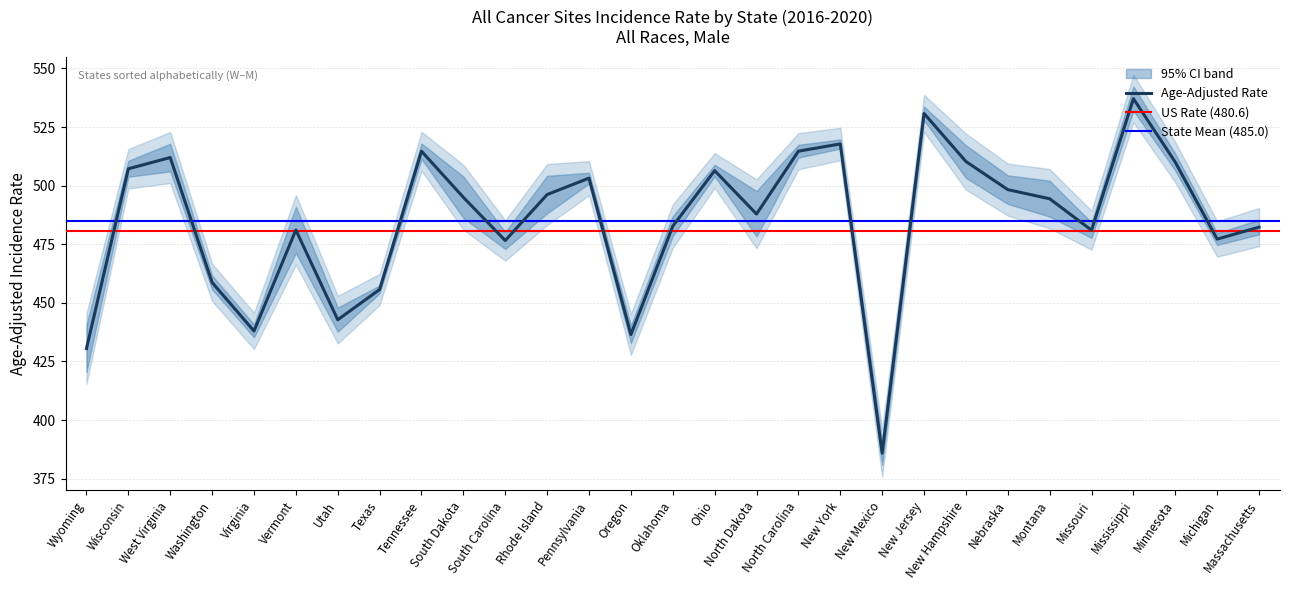

At which category is the sum across all series the highest?

Mississippi